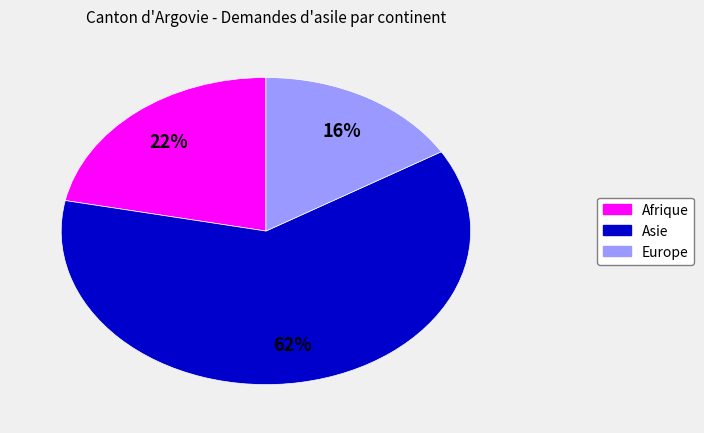

Between Europe and Afrique, which is larger?

Afrique